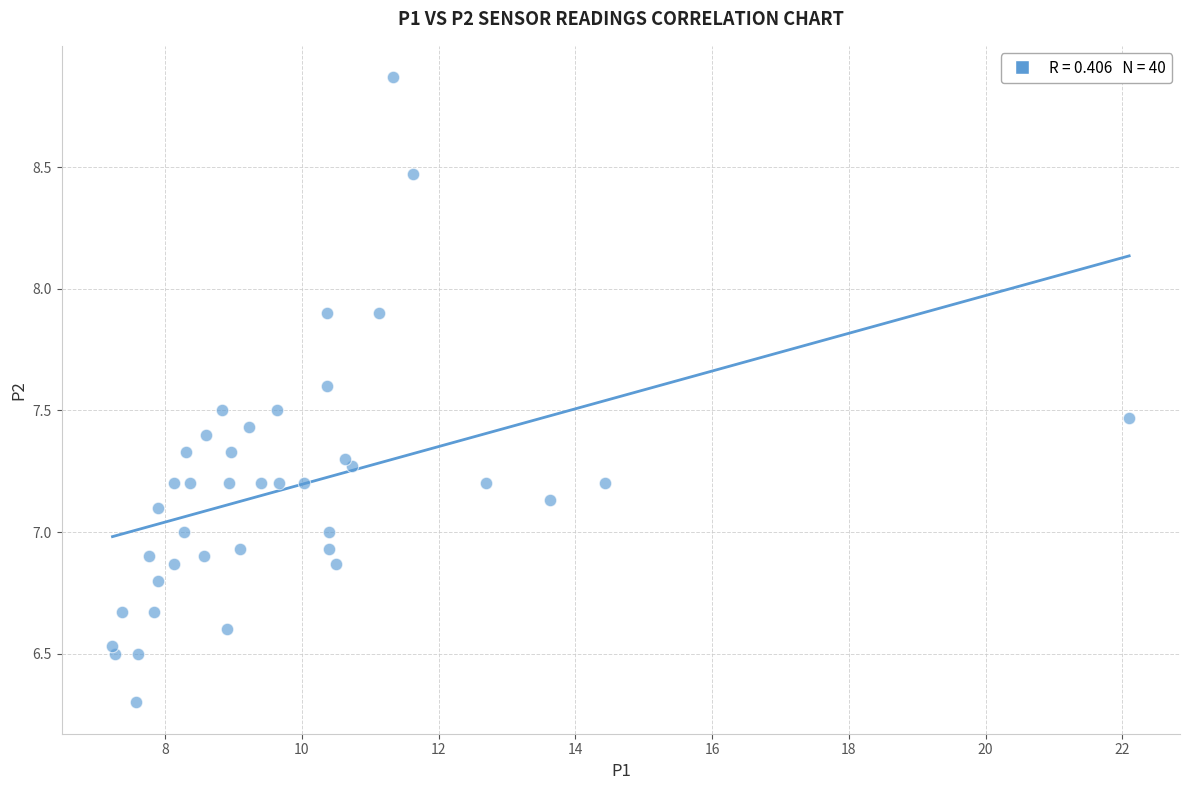

What is the range of X values (max minus min)?

14.9